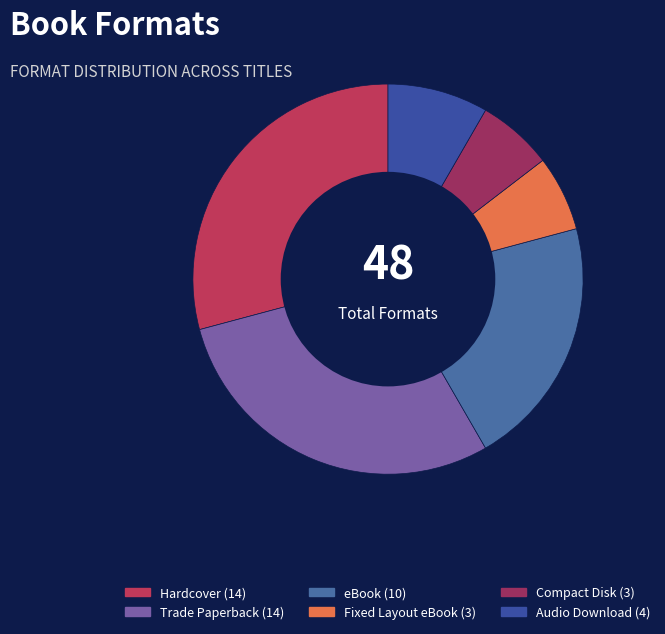

What is the change in value from Trade Paperback to Audio Download?

-10